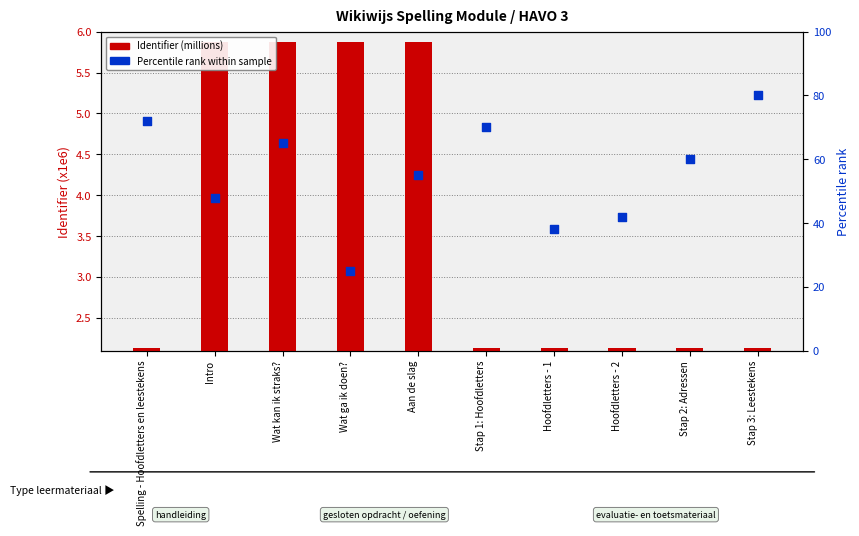

What are all the series names shown in the legend?

Identifier (millions), Percentile rank within sample